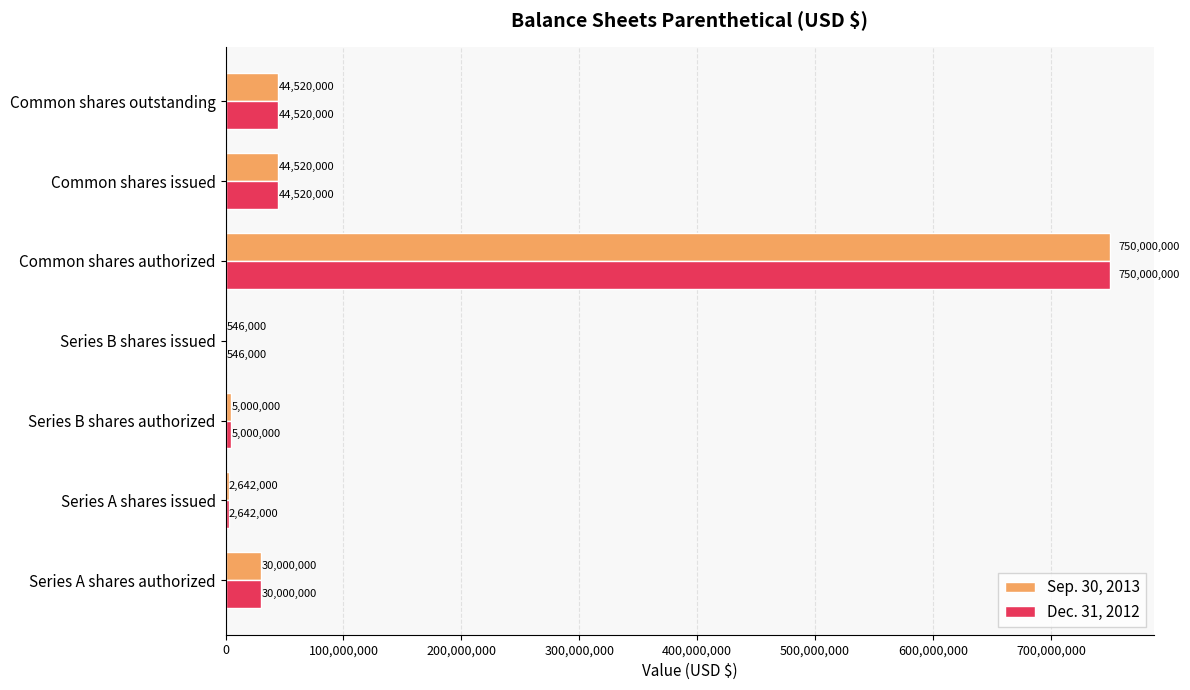

What is the sum of the Dec. 31, 2012 values at Series A shares issued and Common shares issued?

47162000